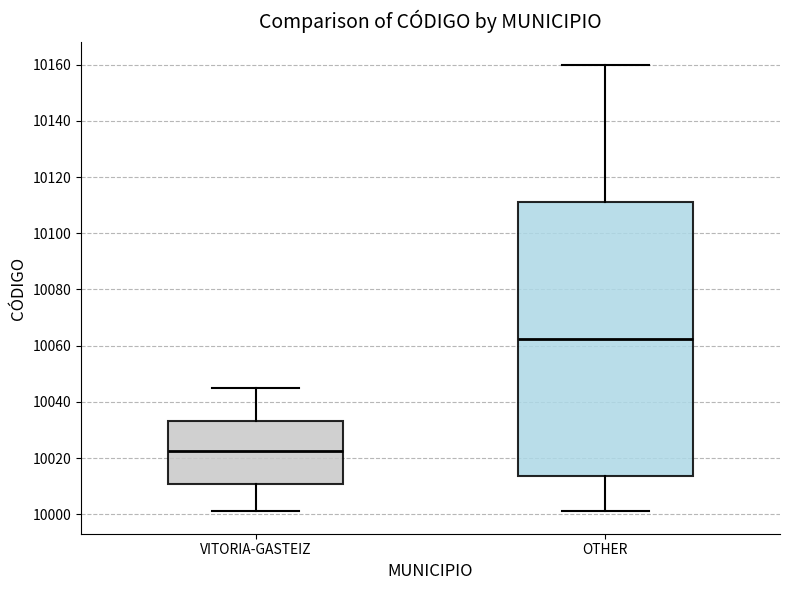

Which box is the tallest, from its lower edge to its upper edge?

OTHER